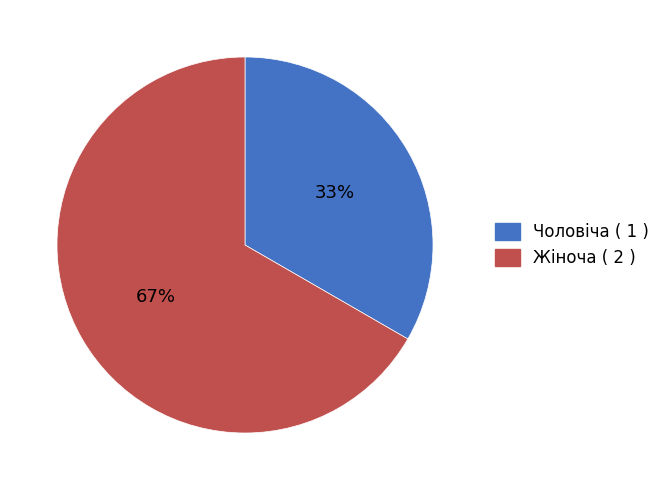

Rank the categories by value from highest to lowest.

Жіноча, Чоловіча